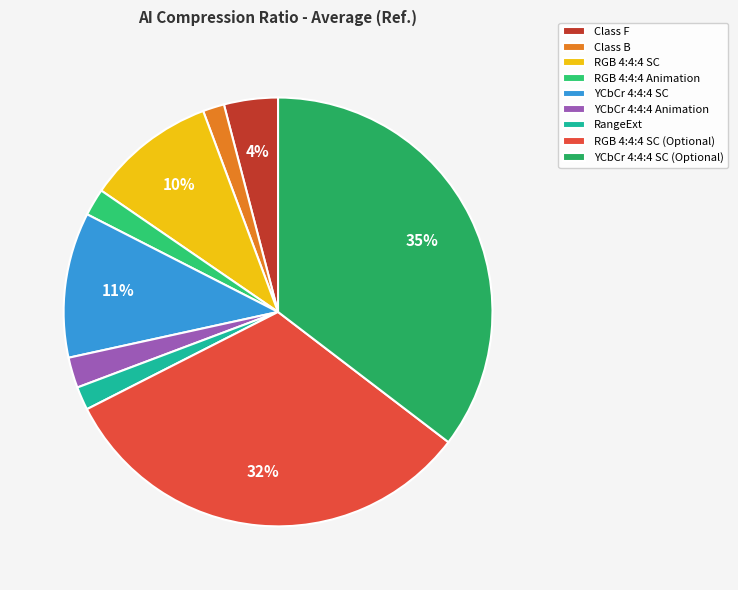

Is the sum of RangeExt and YCbCr 4:4:4 Animation greater than half?

No